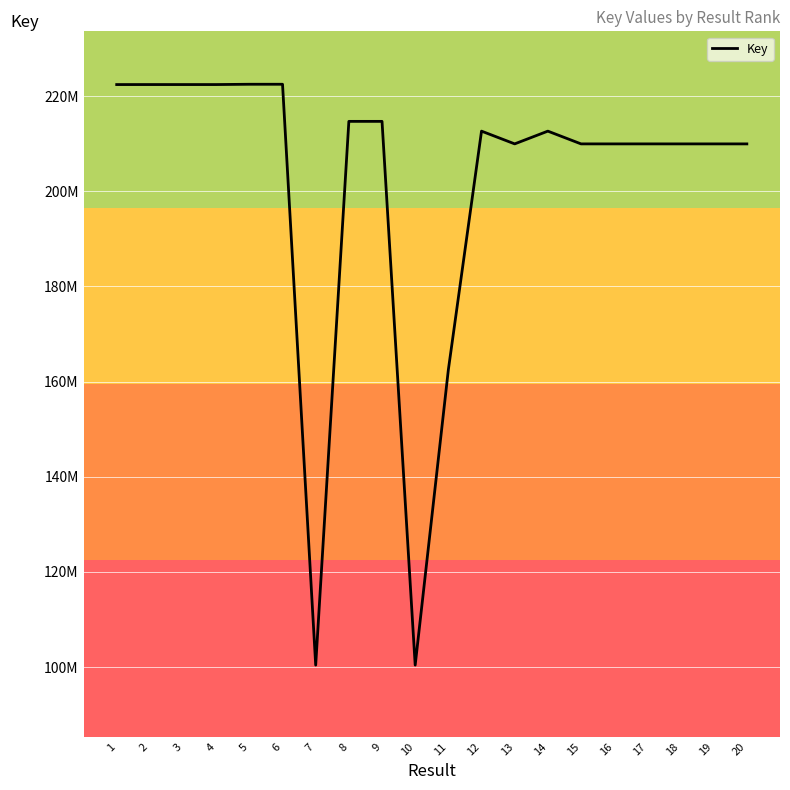

Is this an area chart (filled region under the line)?

No